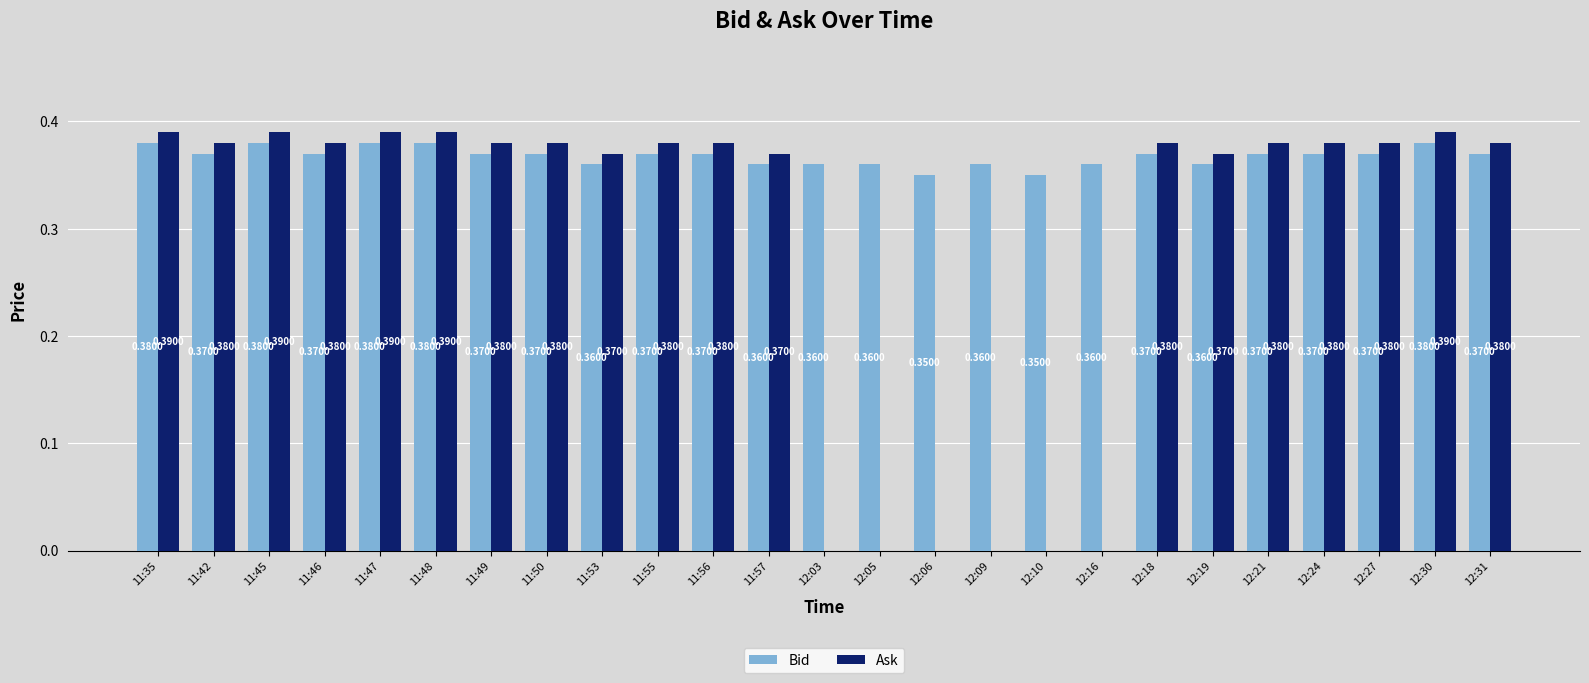

Which series has the largest total across all categories?

Bid